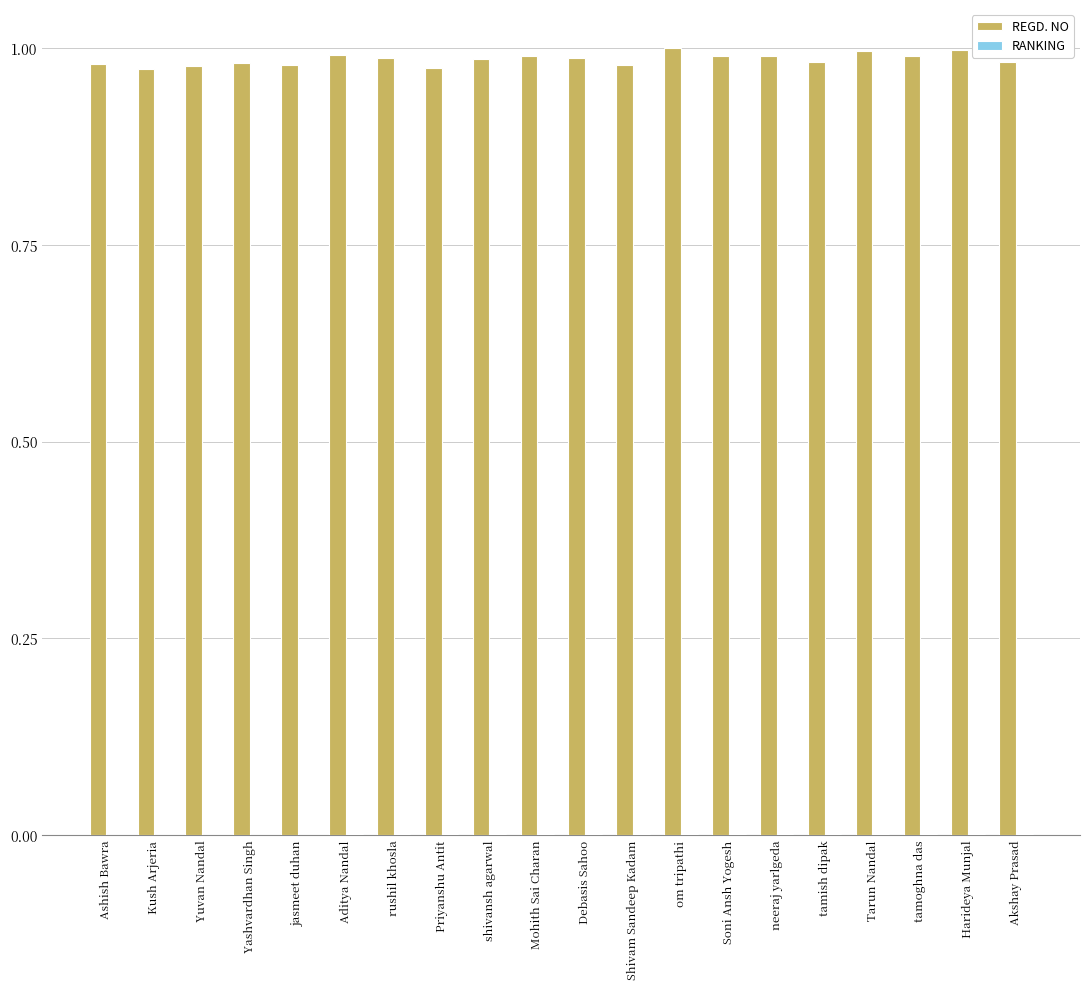

How many groups of bars are there?

20